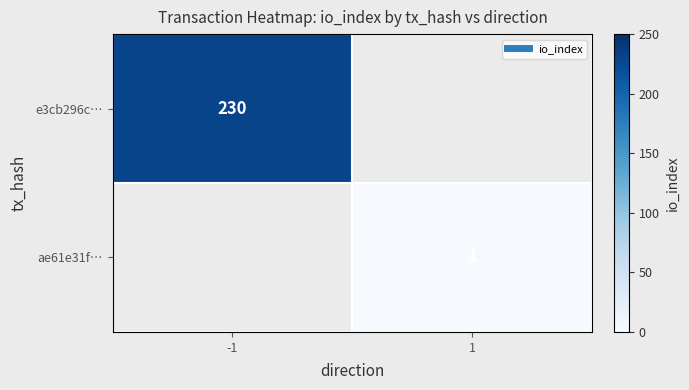

Read the e3cb296c… value at -1.

230